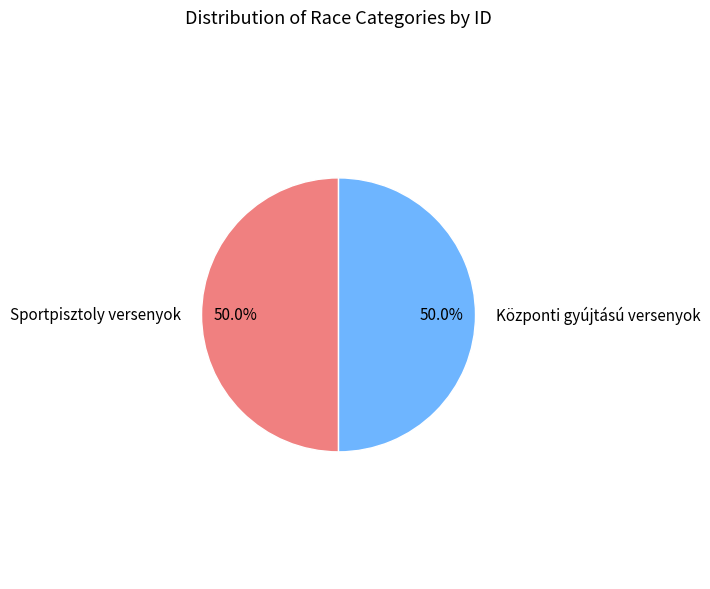

Approximately how many times larger is the value at Sportpisztoly versenyok compared to Központi gyújtású versenyok?

1.0